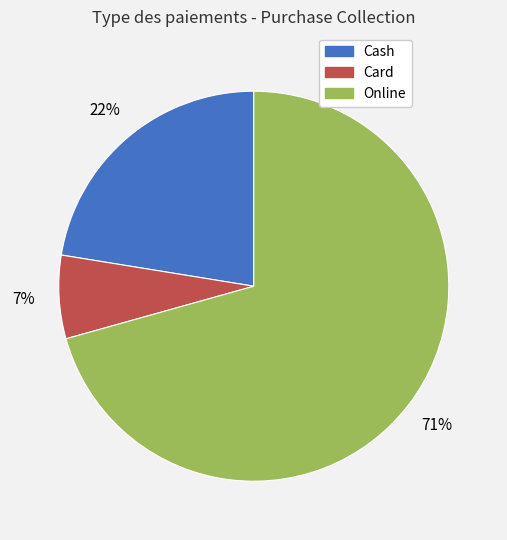

Rank the categories by value from highest to lowest.

Online, Cash, Card